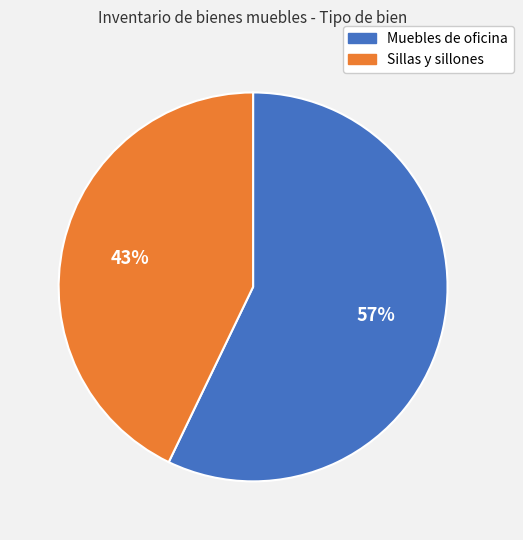

To the nearest percent, what is the difference between the largest and smallest slice percentages?

14%